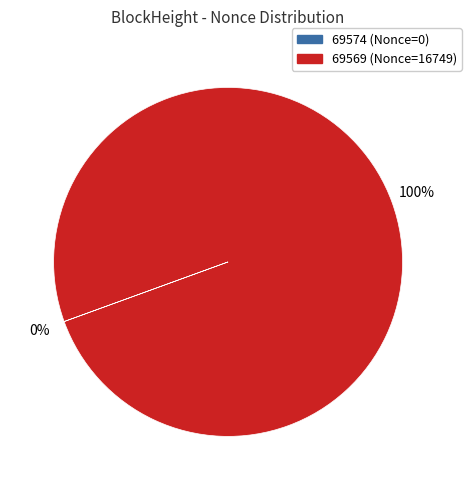

The 69569 slice represents 100% of the pie. True or false?

True